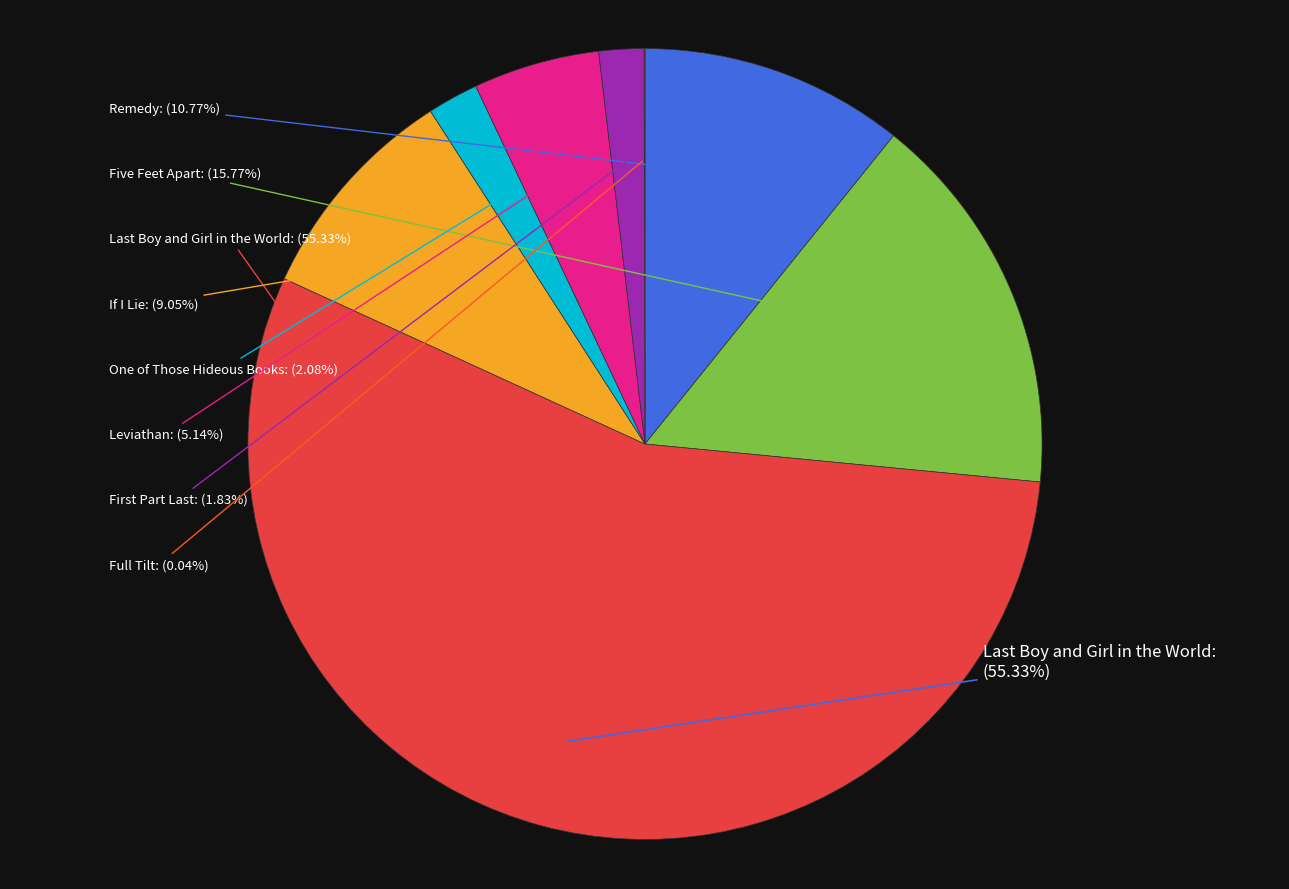

Which has a higher value, Full Tilt or Leviathan?

Leviathan